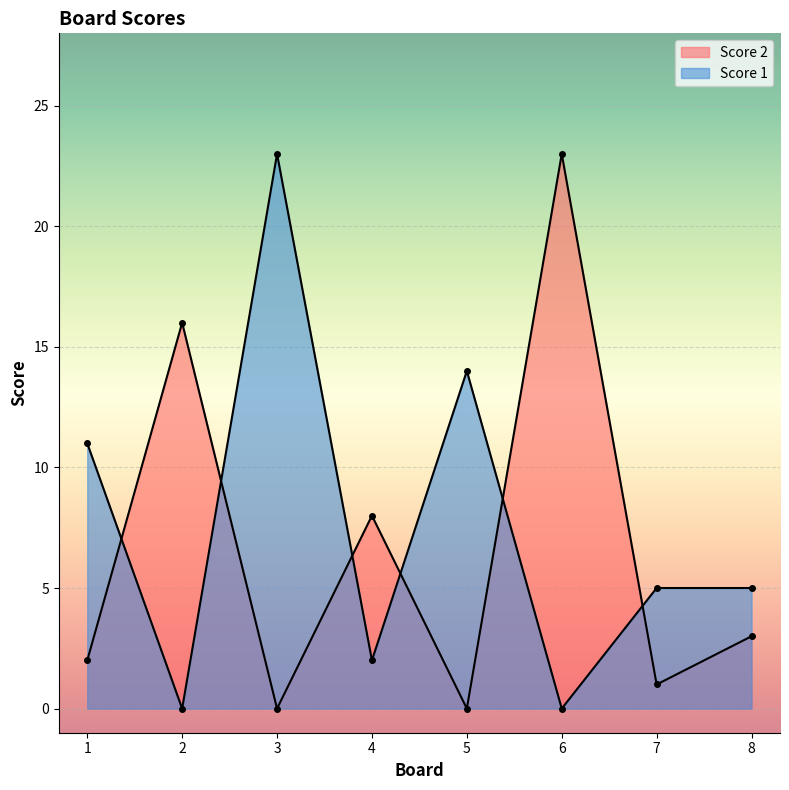

True or false: Score 1 and Score 2 cross at least once.

True